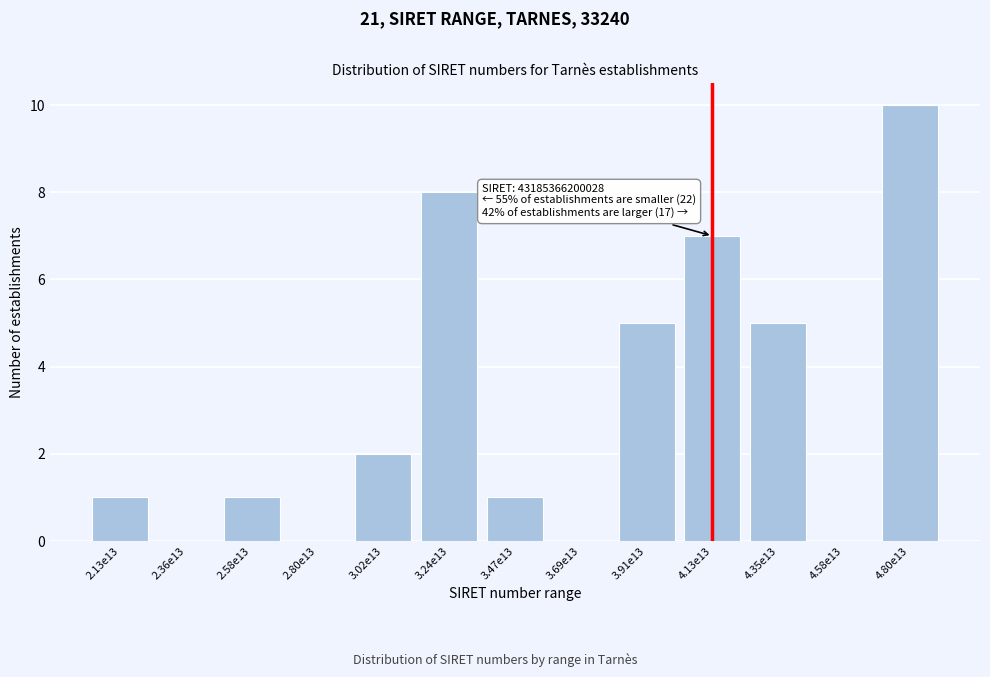

Reading left to right, extract all data points from this chart.

2.13e13=1	2.36e13=0	2.58e13=1	2.80e13=0	3.02e13=2	3.24e13=8	3.47e13=1	3.69e13=0	3.91e13=5	4.13e13=7	4.35e13=5	4.58e13=0	4.80e13=10